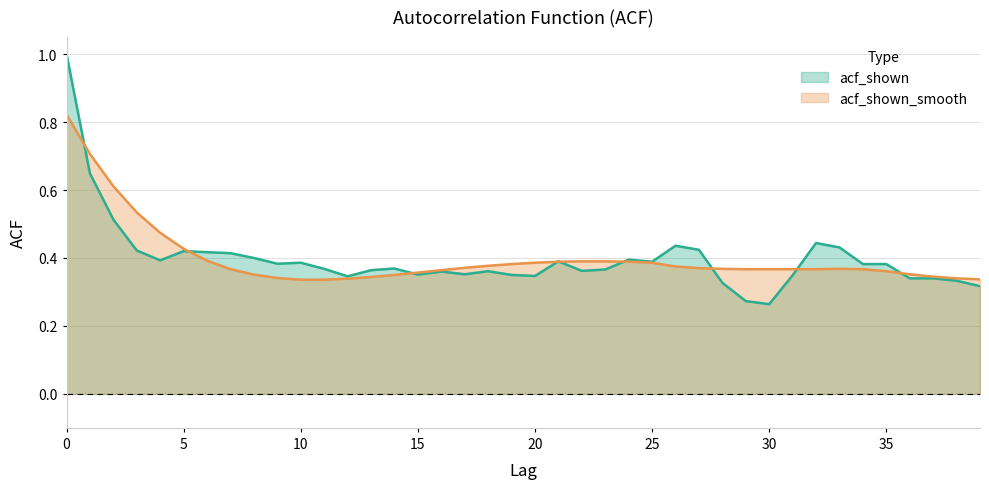

Between 1 and 39, which series saw the biggest shift?

acf_shown_smooth